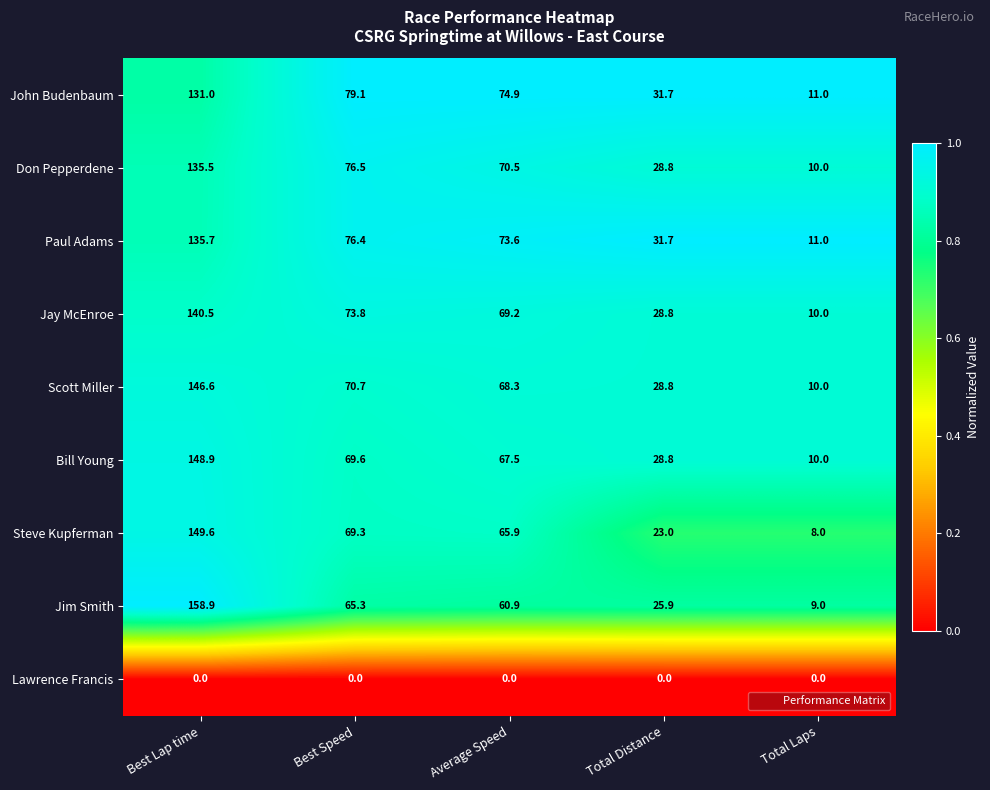

What is the average value of the Paul Adams series?

65.7